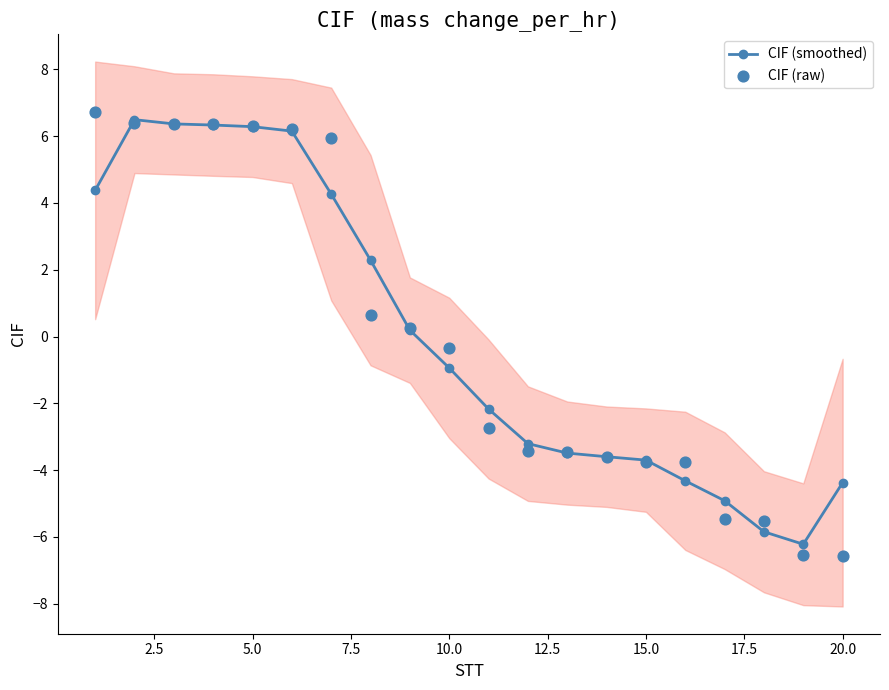

What is the minimum value for CIF (smoothed)?

-6.2